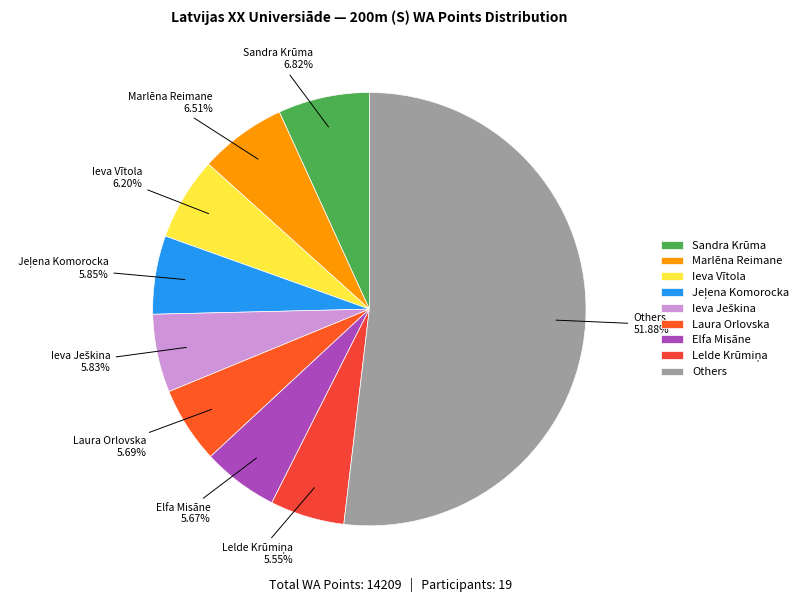

To the nearest percent, what is the average slice percentage?

11%